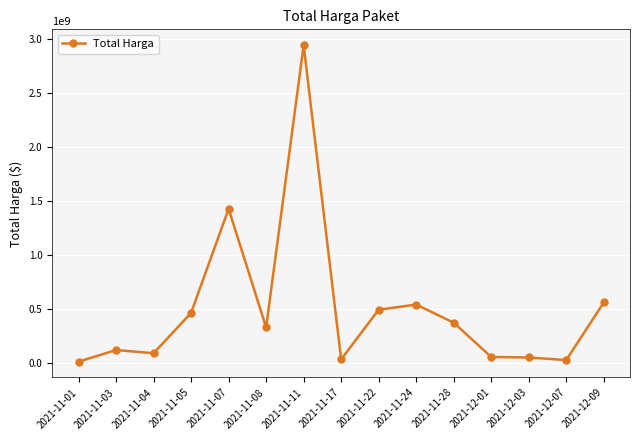

What is the maximum value shown in the chart?

2938963240